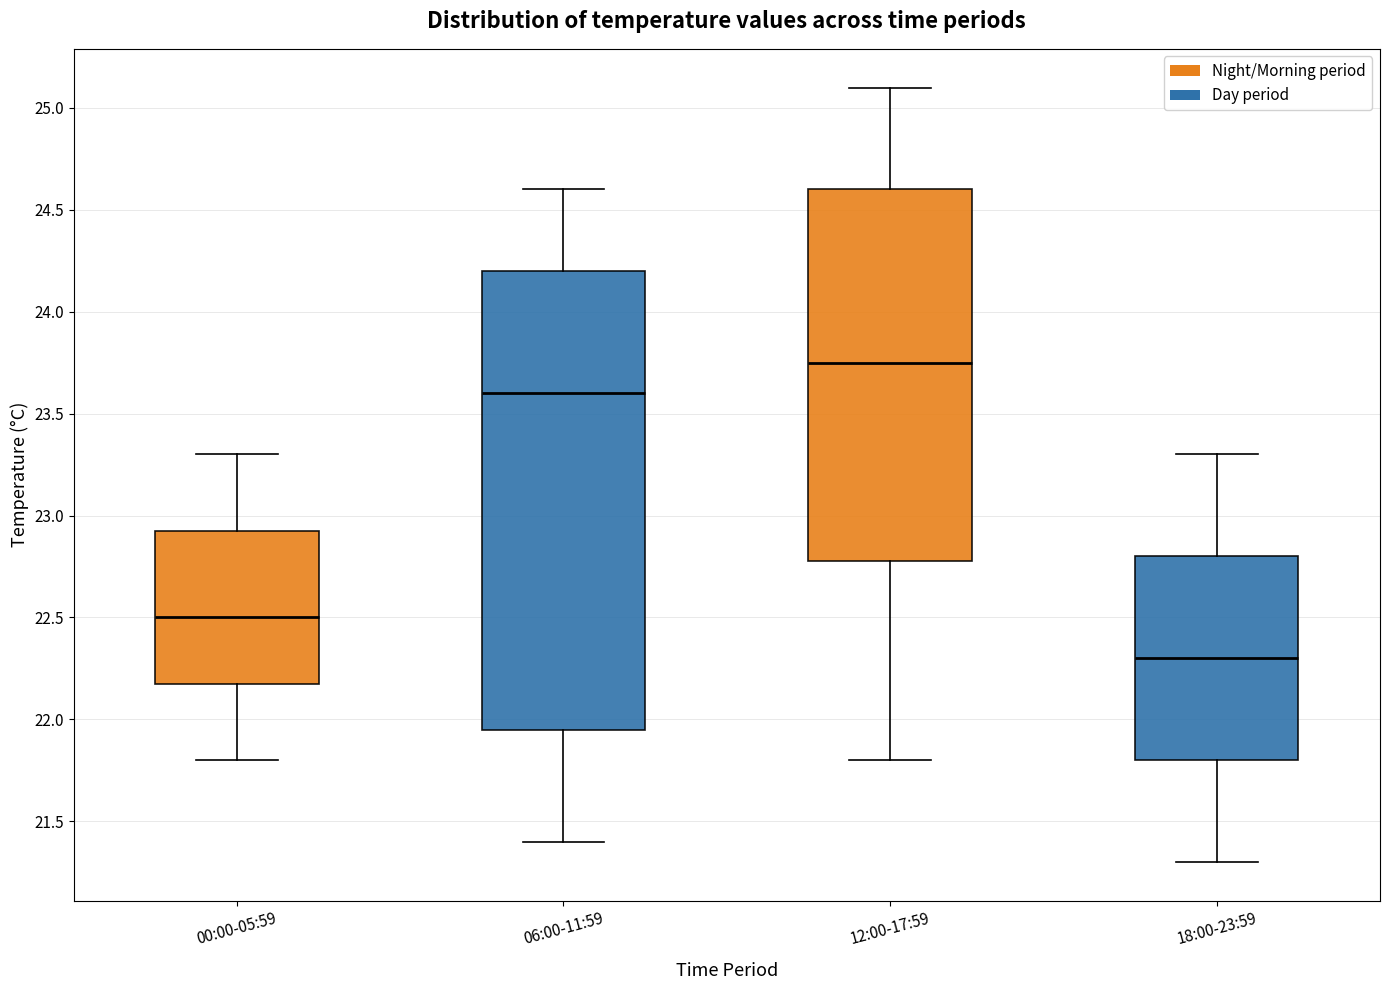

Where does the upper whisker of the box for 18:00-23:59 end on the y-axis? The values are not printed on the chart, so give them approximately, as read against the axis.

23.30